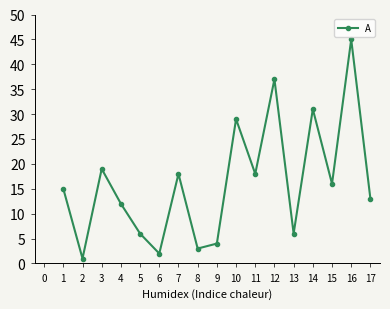

Reading left to right, list all the values displayed in this chart.

15	1	19	12	6	2	18	3	4	29	18	37	6	31	16	45	13